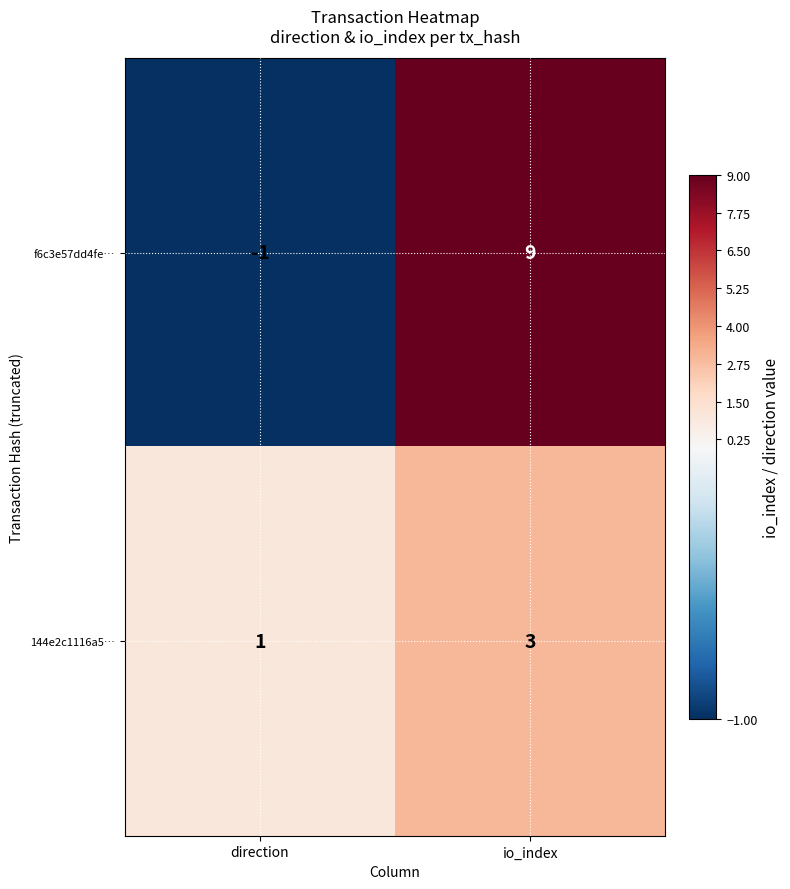

The value of 144e2c1116a5… at io_index is 1. True or false?

False